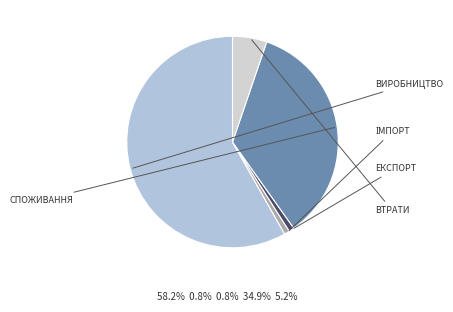

How many segments does this pie chart have?

5